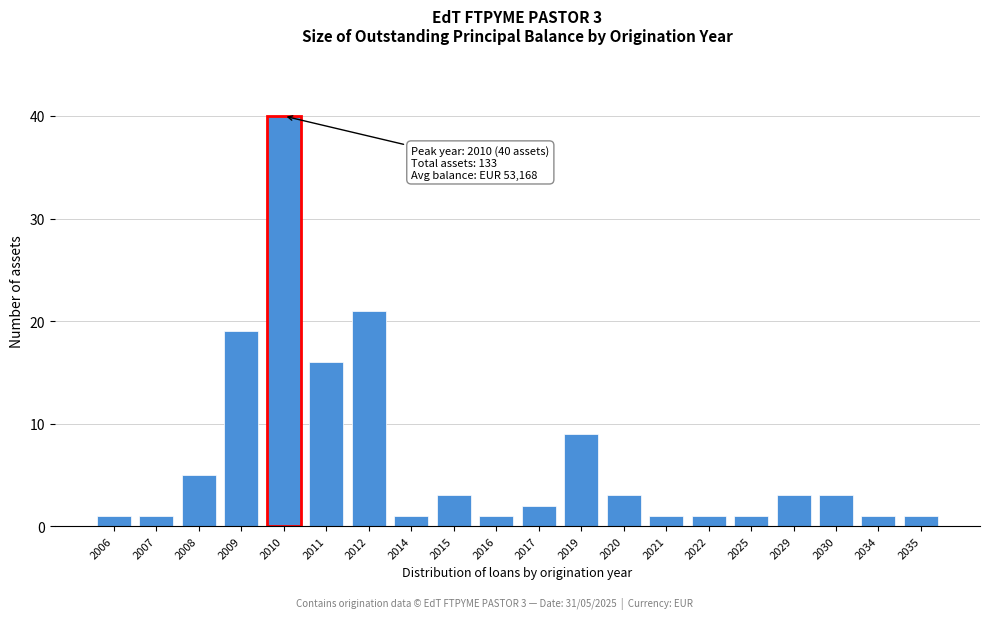

Reading right to left, extract all data points from this chart.

2035=1	2034=1	2030=3	2029=3	2025=1	2022=1	2021=1	2020=3	2019=9	2017=2	2016=1	2015=3	2014=1	2012=21	2011=16	2010=40	2009=19	2008=5	2007=1	2006=1